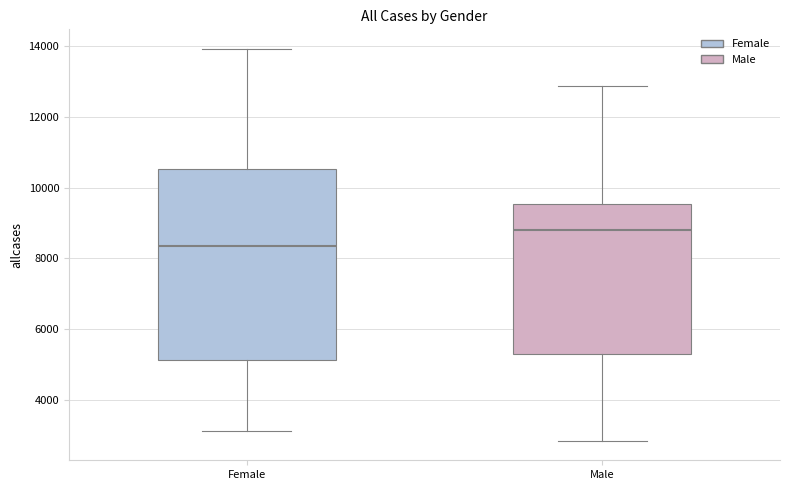

Which box's median line is the highest?

Male